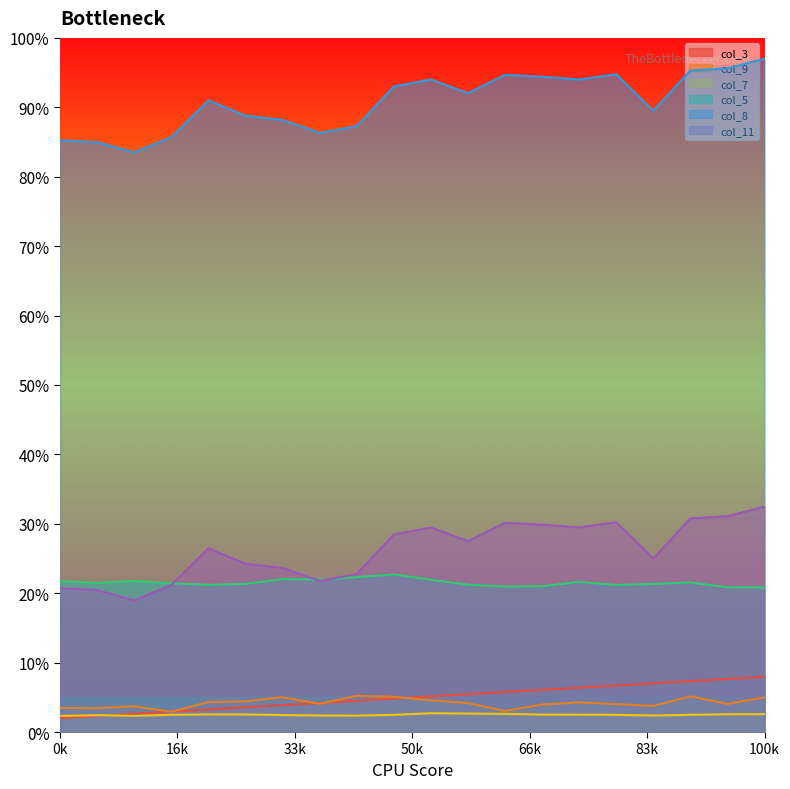

Which series has the widest spread of values?

col_11